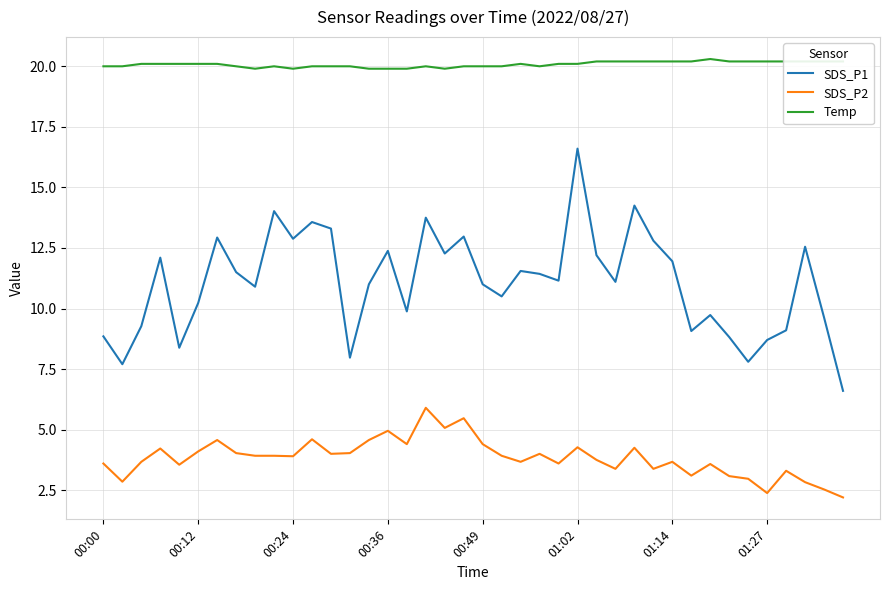

What is the highest value of the SDS_P2 series?

5.9